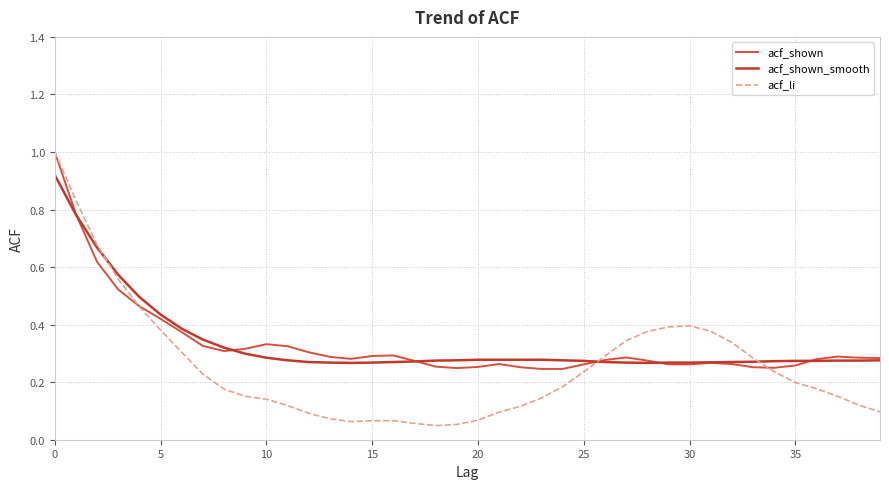

Which series has the largest range (max minus min)?

acf_li